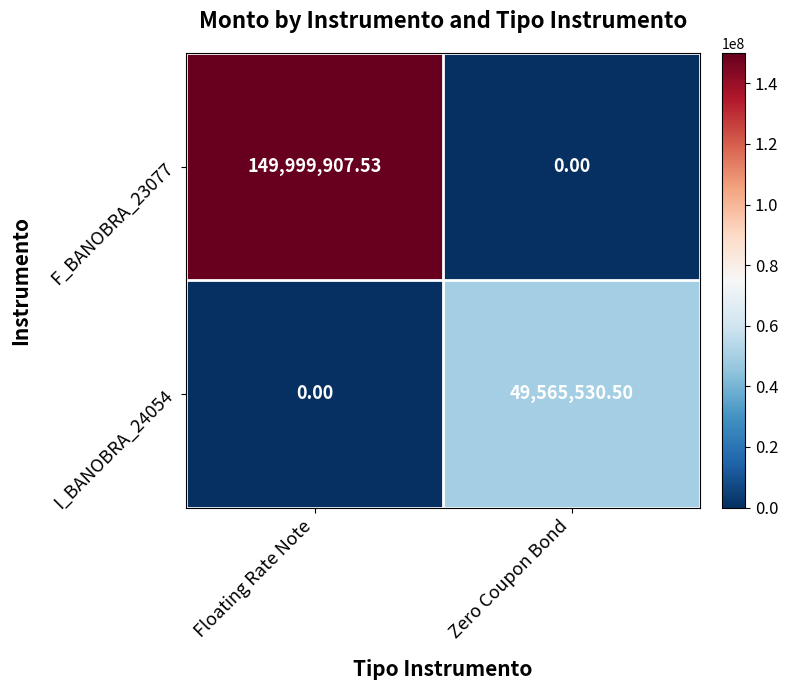

At which label does I_BANOBRA_24054 reach its minimum?

Floating Rate Note